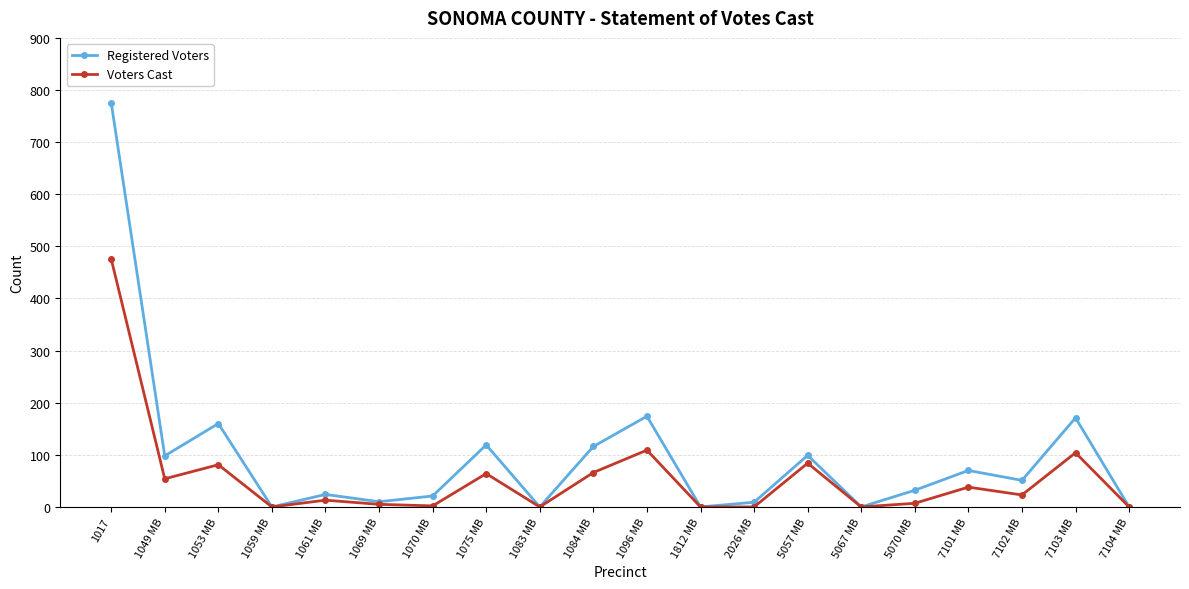

Which series has the largest range (max minus min)?

Registered Voters